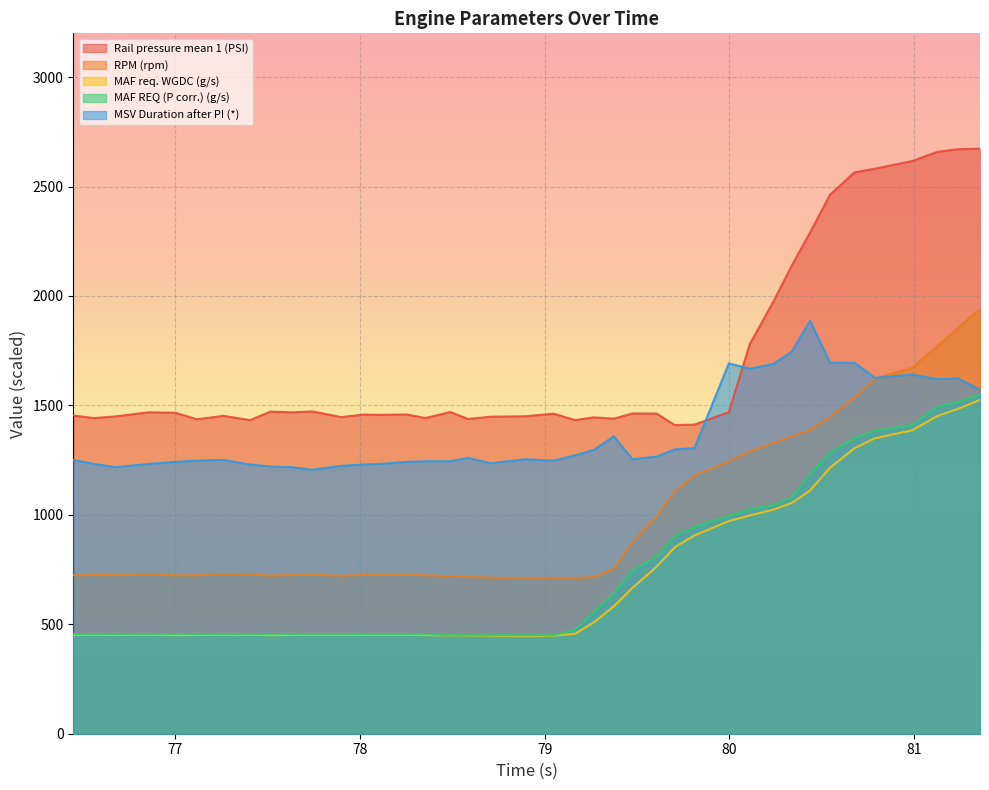

What is the sum of the MAF REQ (P corr.) (g/s) values at 81.357 and 79.164?

2025.0